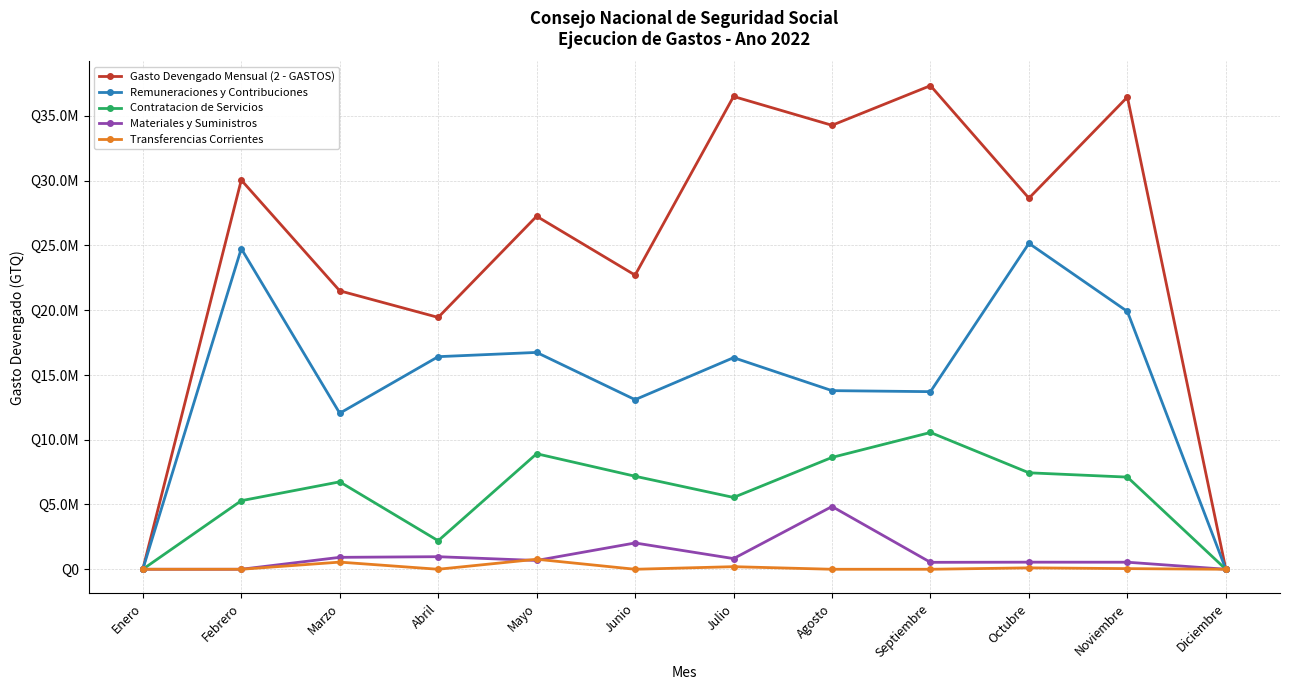

True or false: Transferencias Corrientes has more than 0 interior local peaks.

True